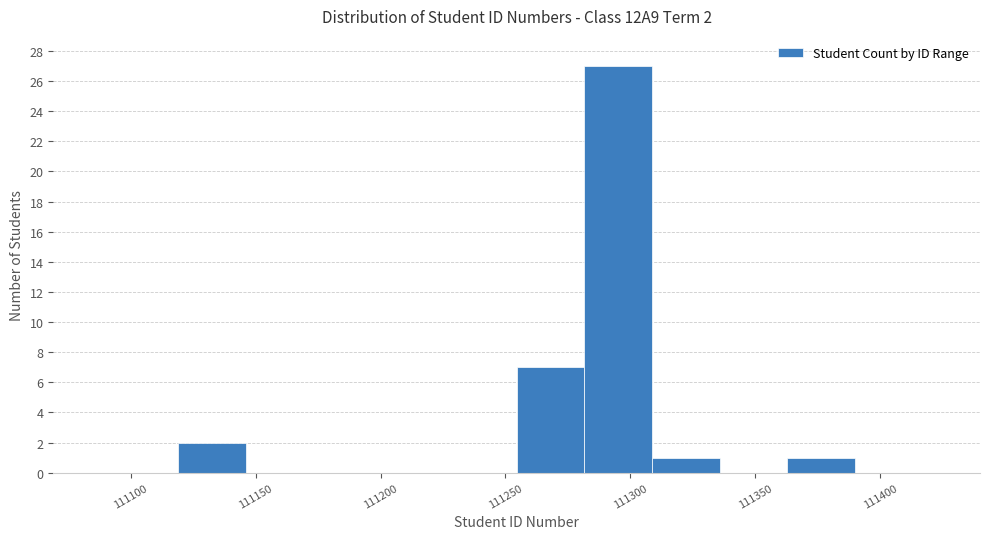

Which range on the x-axis has the tallest bar?

111280 to 111310